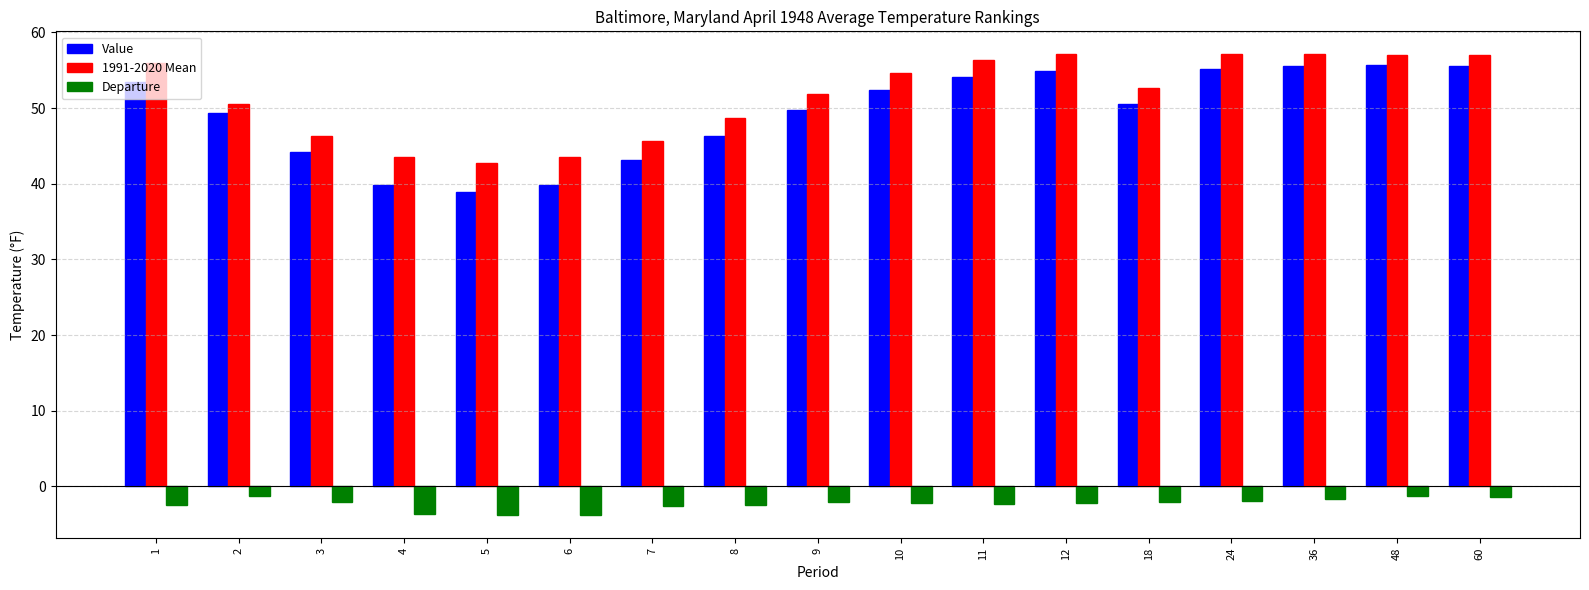

What is the difference between the Departure values at 18 and 10?

0.2